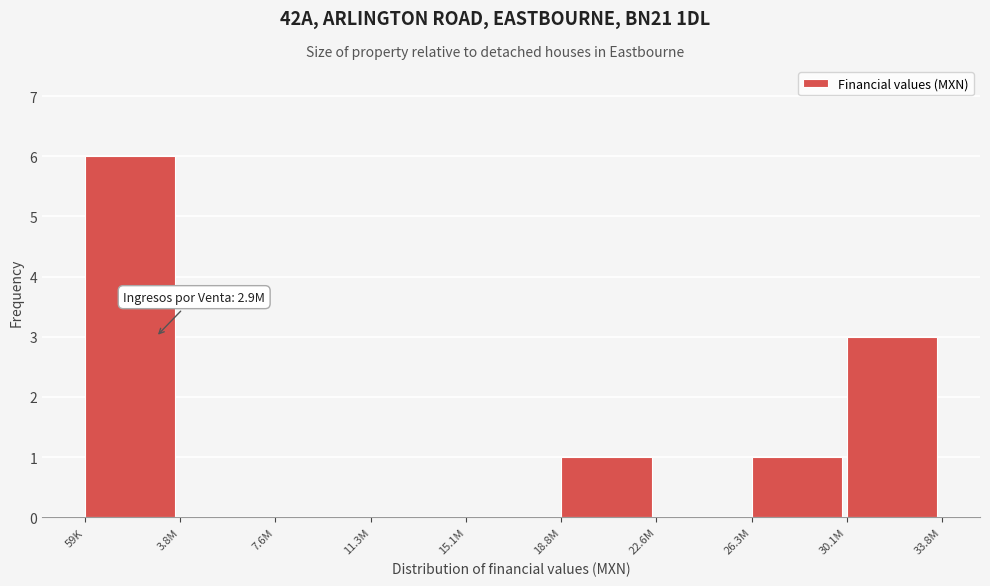

Reading left to right, list all the values displayed in this chart.

59K=6	3.8M=0	7.6M=0	11.3M=0	15.1M=0	18.8M=1	22.6M=0	26.3M=1	30.1M=3